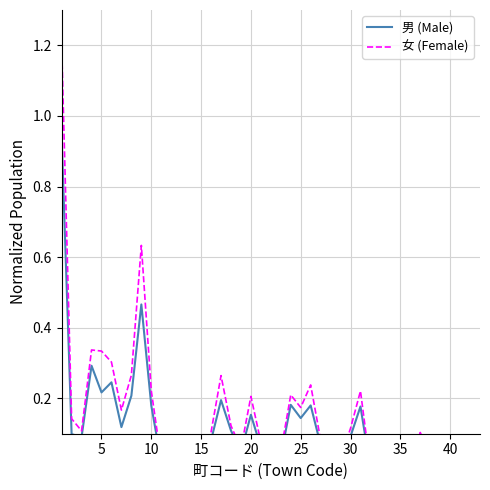

What is the label of the 10th point from the right?

30